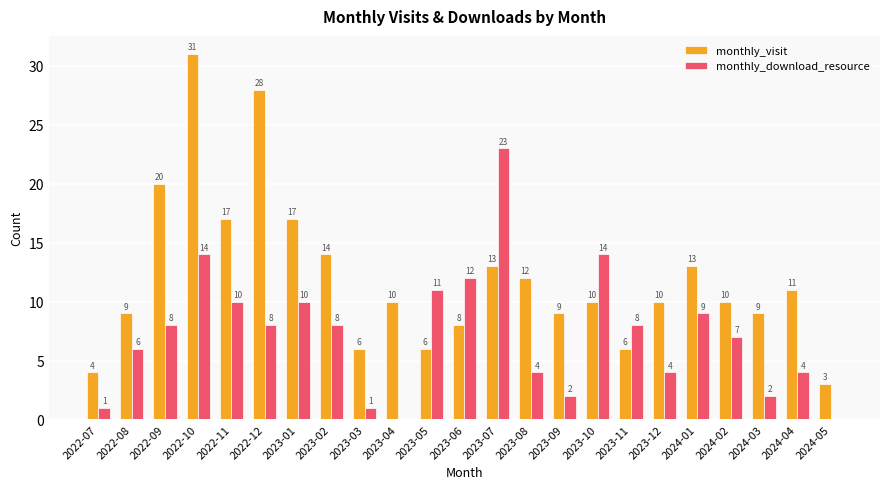

What is the sum of all monthly_visit values?

276